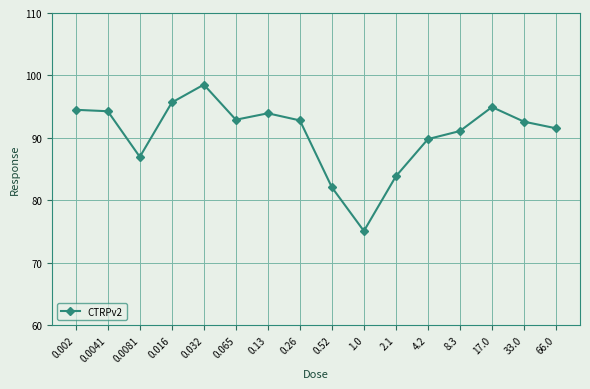

The chart shows a value of 102.6 at 1.0. True or false?

False